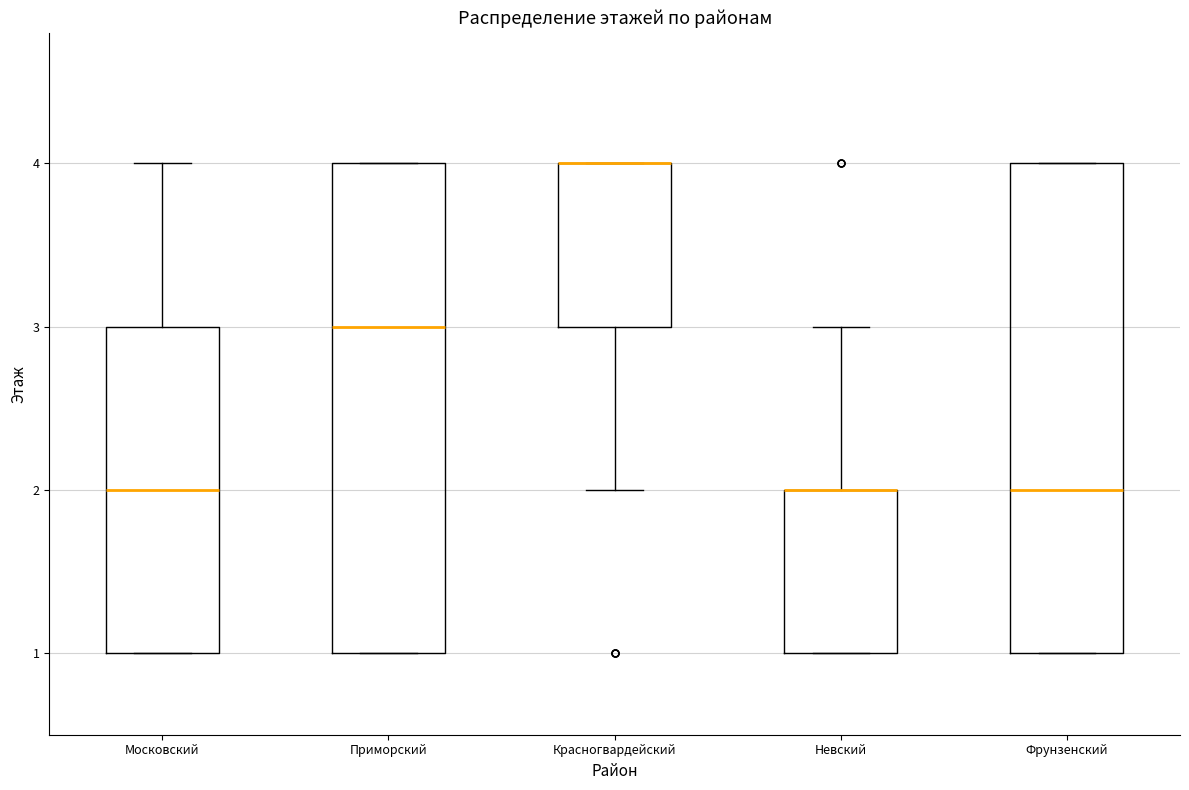

Reading left to right, transcribe this box plot: for each box, give where its median line is, the range the box spans, and where its two whiskers end, as read against the y-axis. The values are not printed on the chart, so give them approximately, as read against the axis.

Московский: median 2, box 1 to 3, whiskers 1 to 4
Приморский: median 3, box 1 to 4, whiskers 1 to 4
Красногвардейский: median 4 (drawn on the box's upper edge), box 3 to 4, whiskers 2 to 4
Невский: median 2 (drawn on the box's upper edge), box 1 to 2, whiskers 1 to 3
Фрунзенский: median 2, box 1 to 4, whiskers 1 to 4